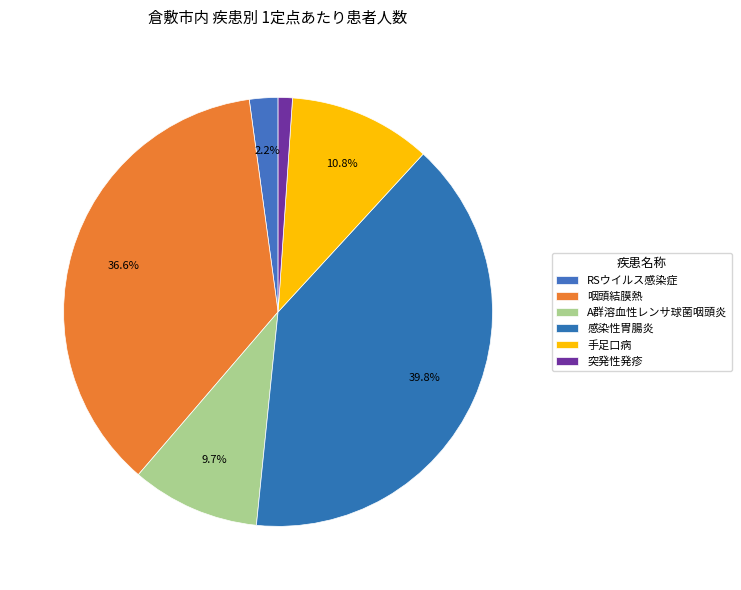

Which has a higher value, 感染性胃腸炎 or A群溶血性レンサ球菌咽頭炎?

感染性胃腸炎